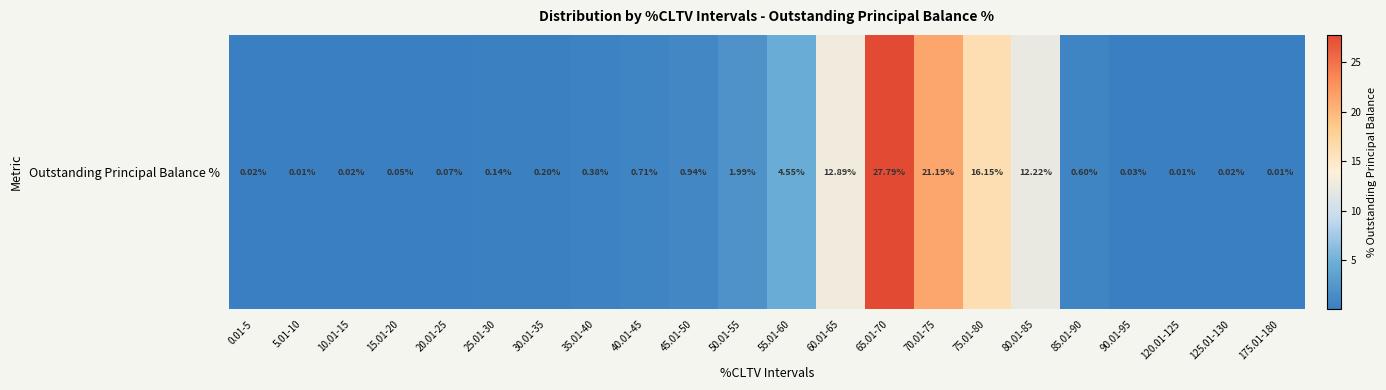

Is it true that the value at 40.01-45 is 0.7?

True